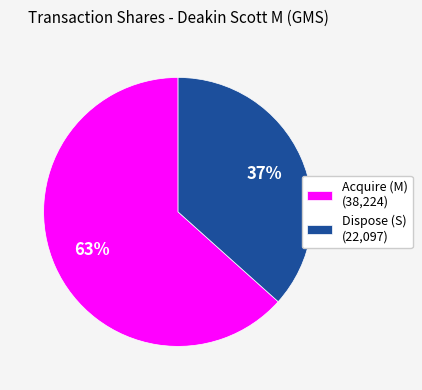

The Dispose (S) (22,097) slice represents 37% of the pie. True or false?

True